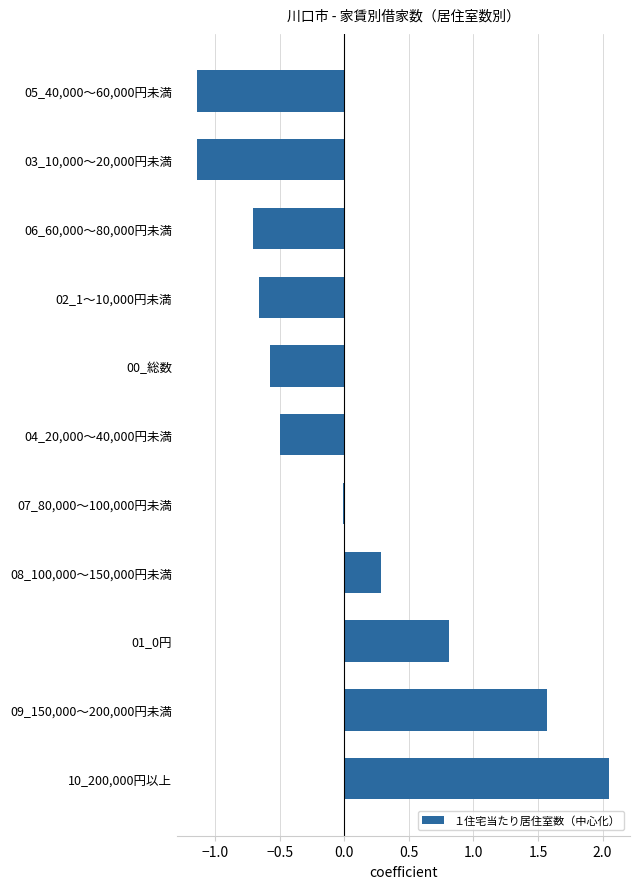

Between 05_40,000～60,000円未満 and 06_60,000～80,000円未満, which is larger?

06_60,000～80,000円未満